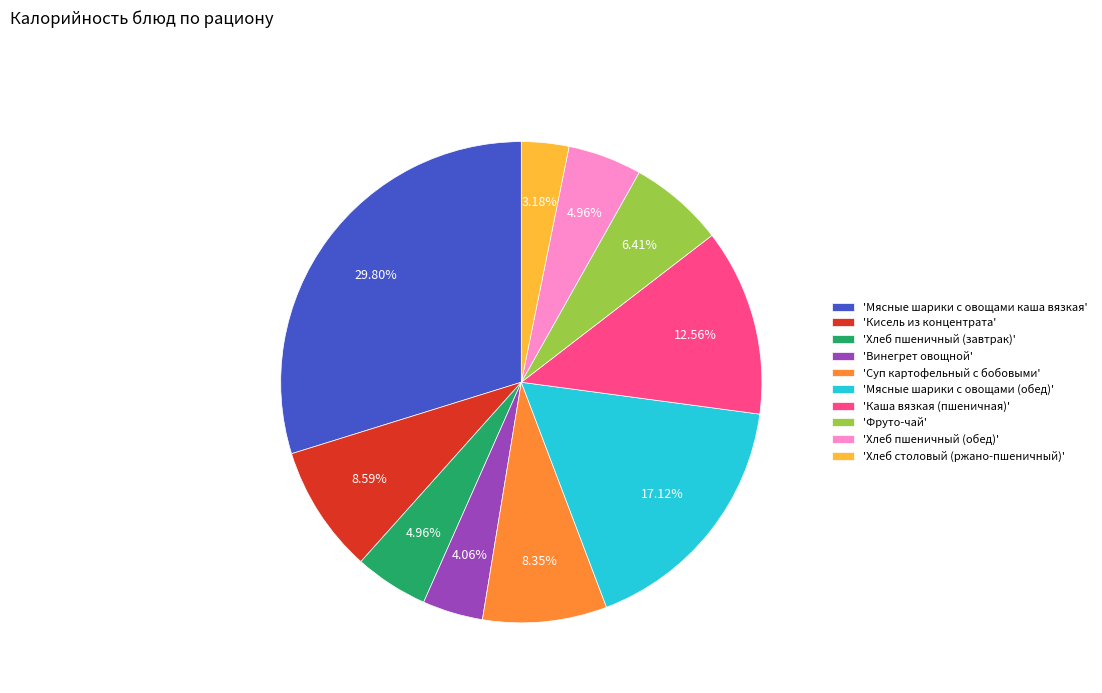

Between 'Хлеб пшеничный (завтрак)' and 'Суп картофельный с бобовыми', which is larger?

'Суп картофельный с бобовыми'